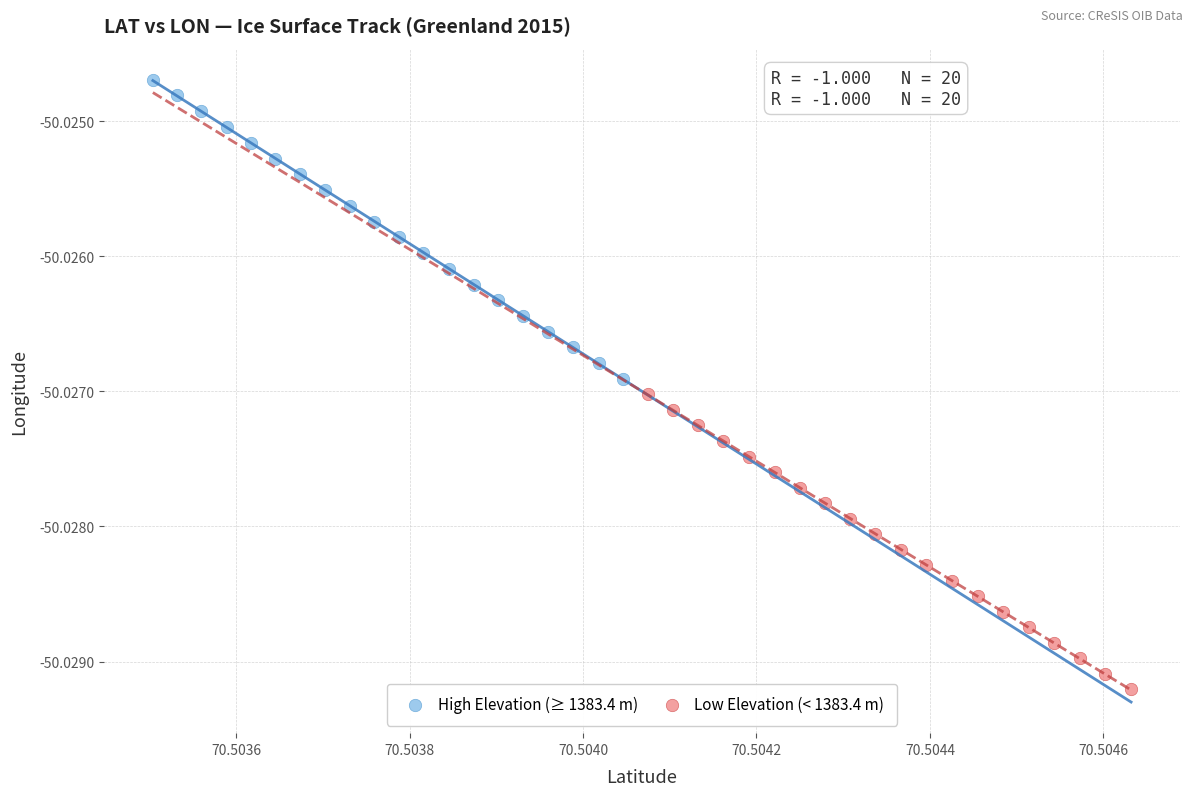

Which series reaches the minimum Y coordinate?

Low Elevation (< 1383.4 m)